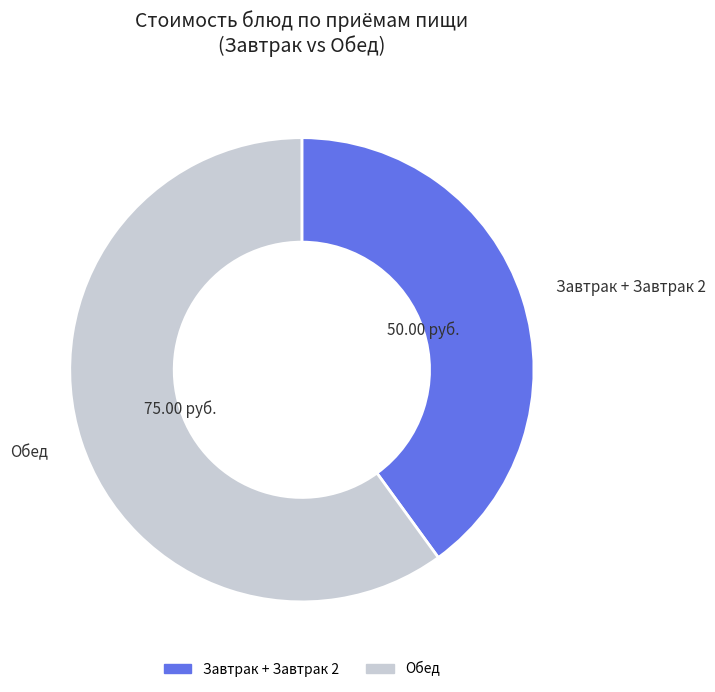

Is there any slice that represents more than half of the pie?

Yes